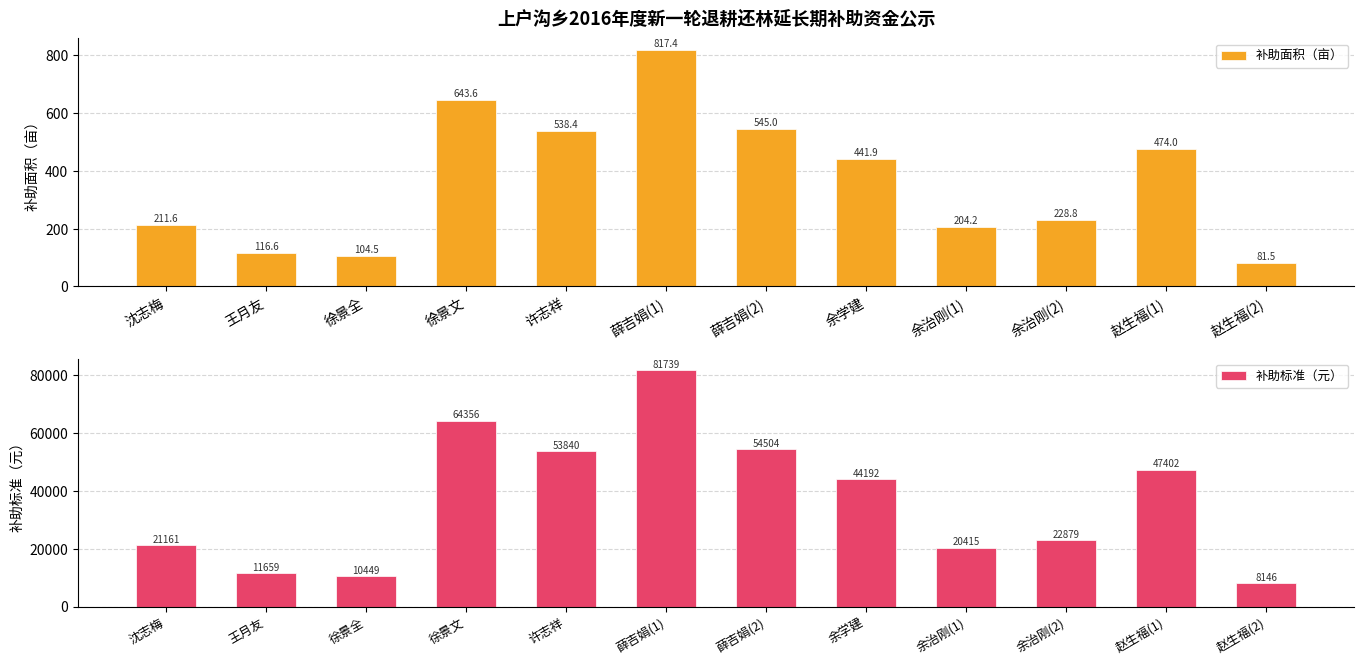

The 补助标准（元） series shows 30395.4 at 薛吉娟(2). True or false?

False